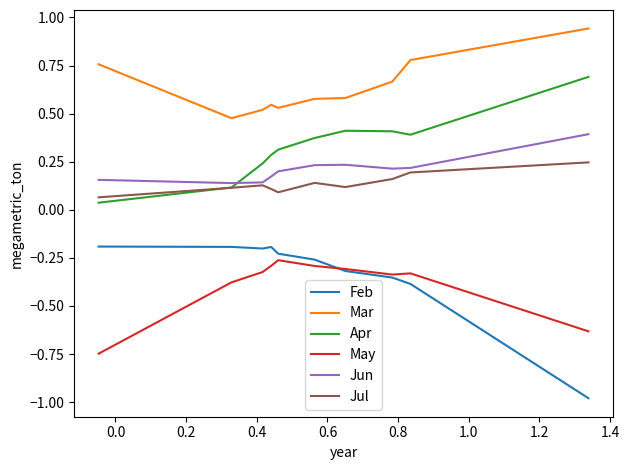

Does the chart have visible grid lines?

No